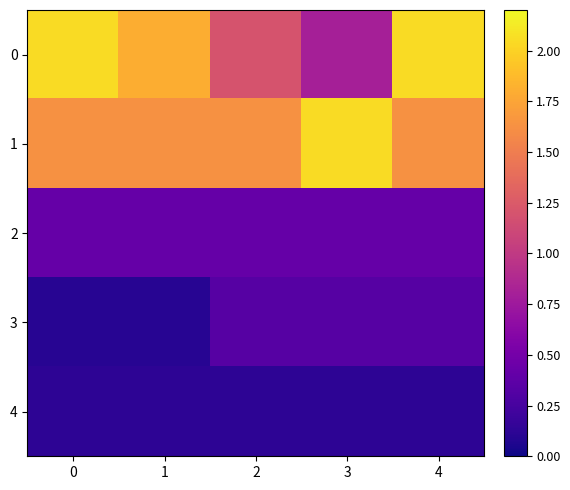

Reading left to right, extract all data points from this chart.

0: 0=2.0	1=1.8	2=1.2	3=0.8	4=2.0
1: 0=1.6	1=1.6	2=1.6	3=2.0	4=1.6
2: 0=0.4	1=0.4	2=0.4	3=0.4	4=0.4
3: 0=0.1	1=0.1	2=0.3	3=0.3	4=0.3
4: 0=0.1	1=0.1	2=0.1	3=0.1	4=0.1